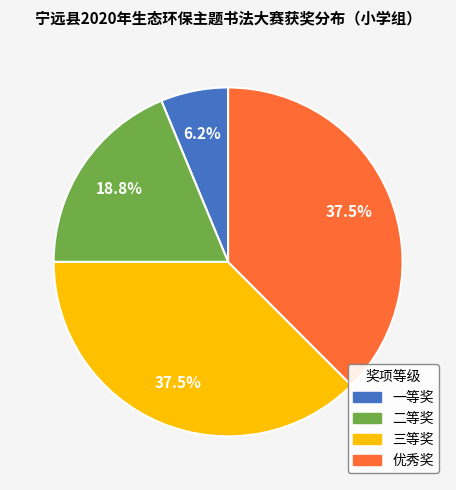

Between 三等奖 and 二等奖, which is larger?

三等奖